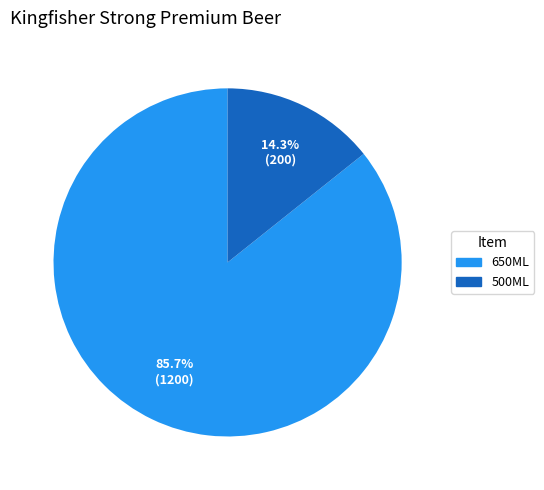

Is there any slice that represents more than half of the pie?

Yes